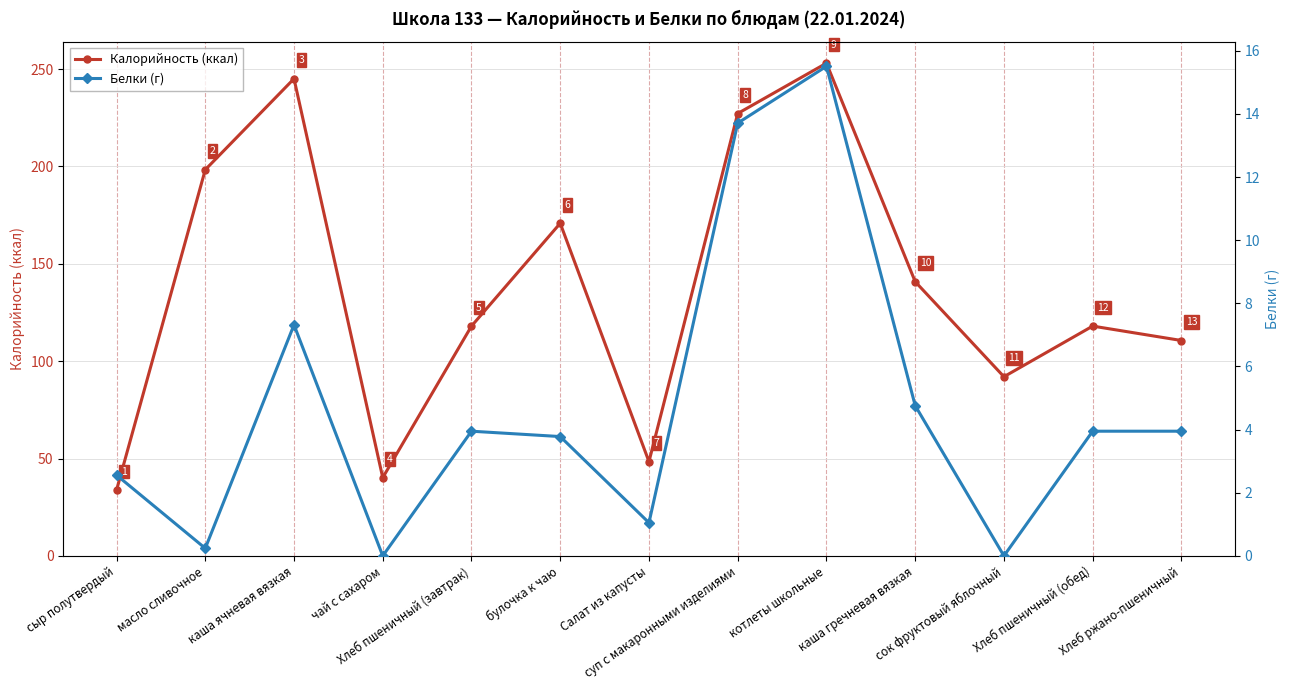

True or false: Калорийность (ккал) and Белки (г) intersect in this chart.

False